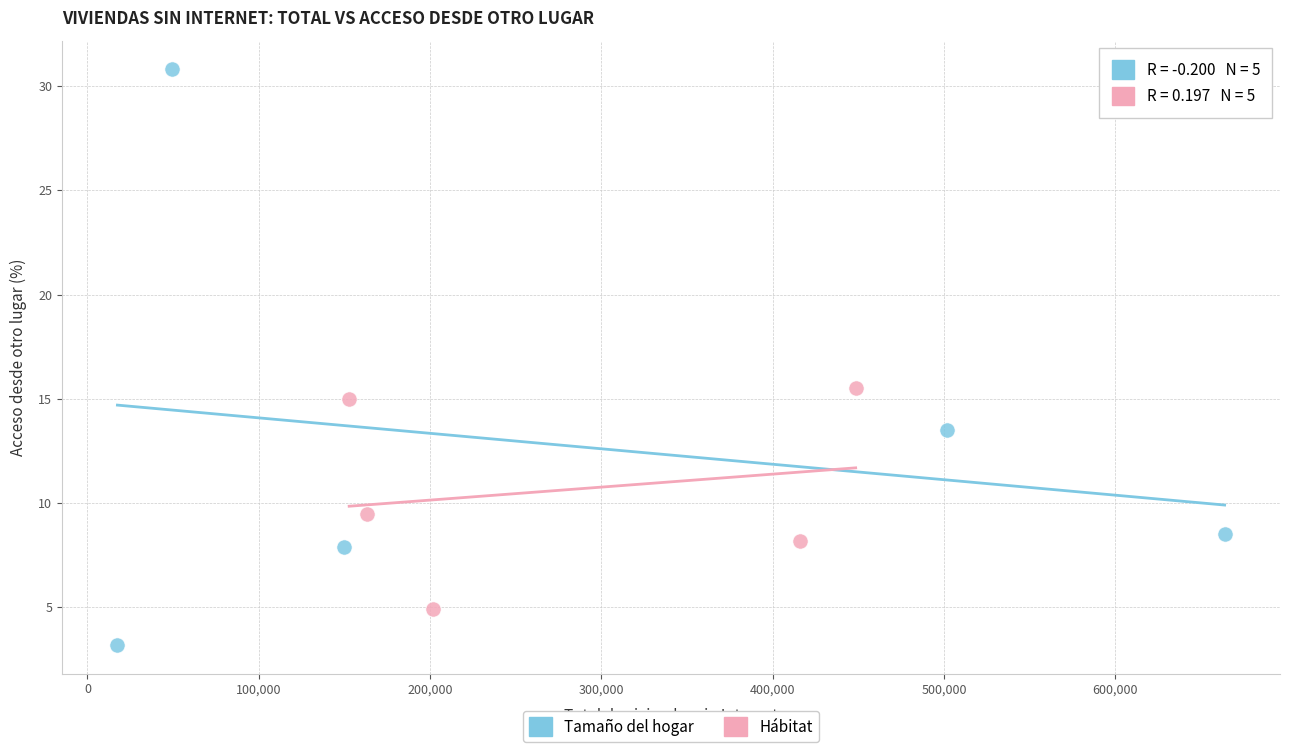

Which series contains the lowest Y value?

Tamaño del hogar